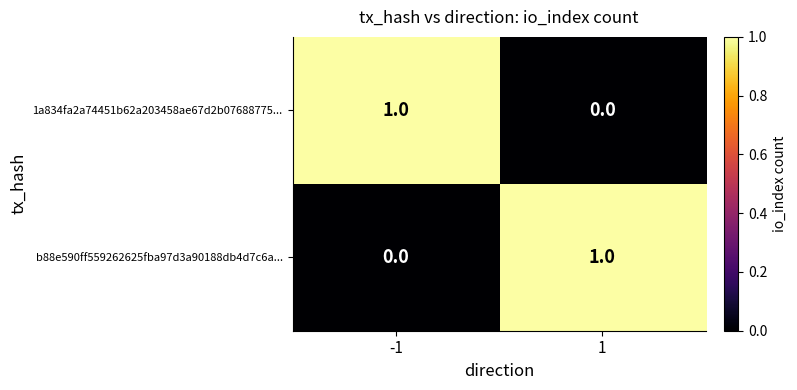

Rank the categories by b88e590ff559262625fba97d3a90188db4d7c6a... value from lowest to highest.

-1, 1